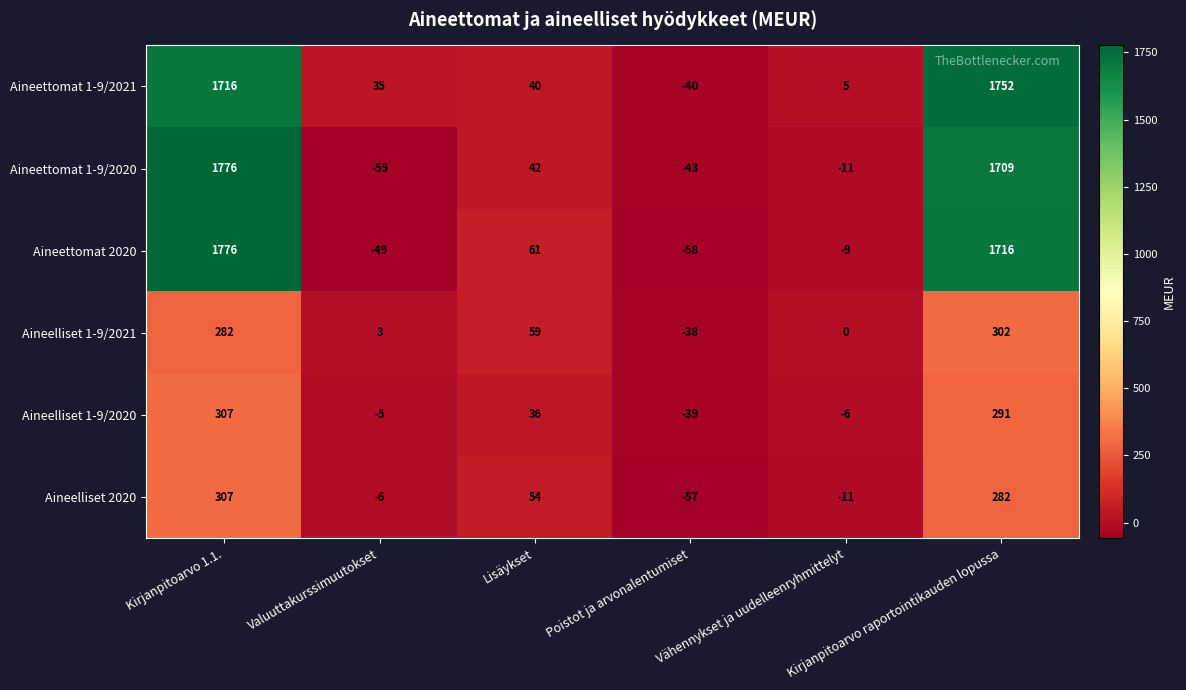

What is the sum of all Aineettomat 1-9/2020 values?

3418